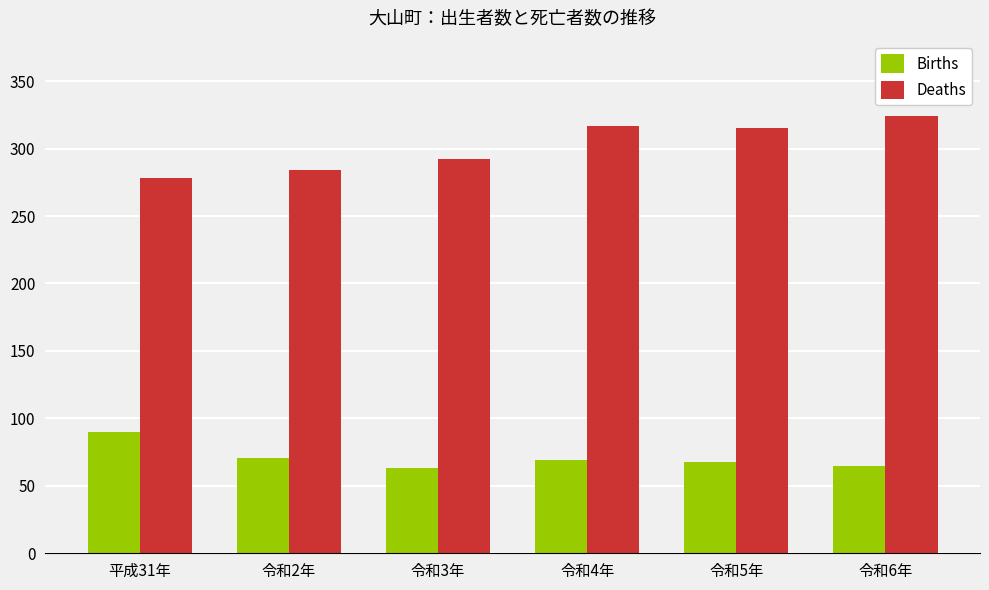

At which label does Births first exceed 69?

平成31年